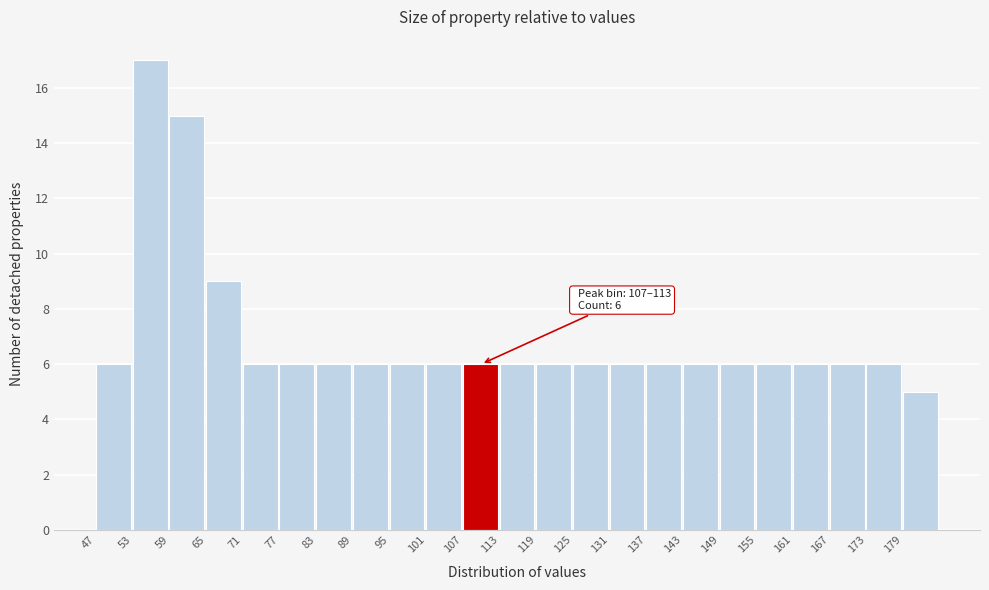

Which range on the x-axis has the tallest bar?

53 to 59